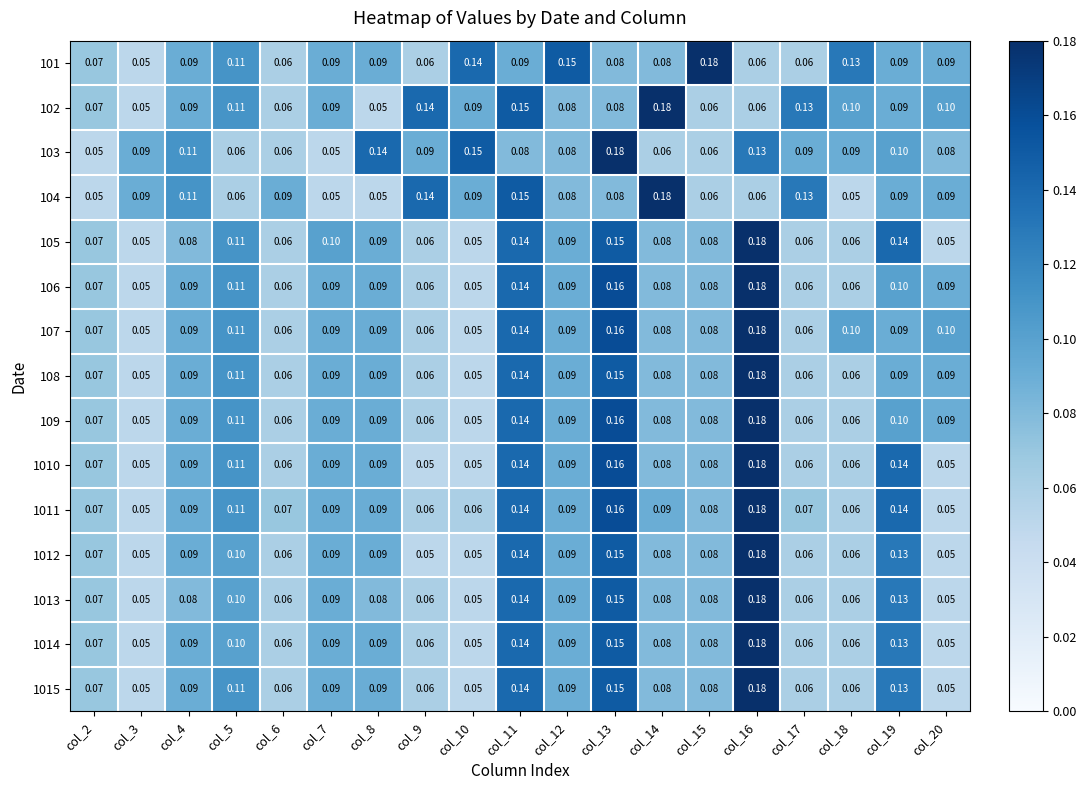

What is the total value across all series at col_13?

2.1